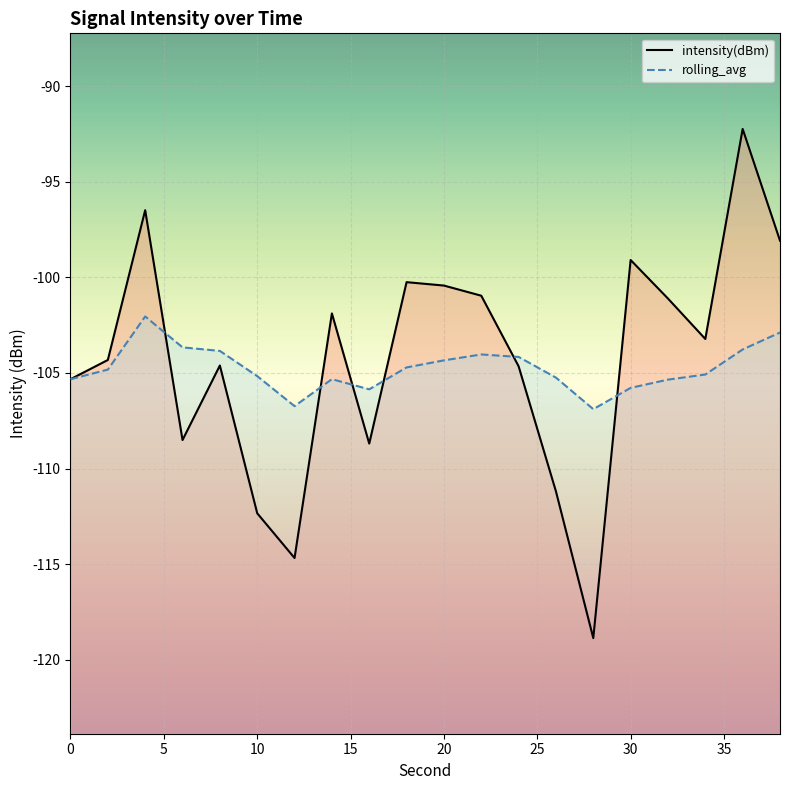

Which series has the largest range (max minus min)?

intensity(dBm)